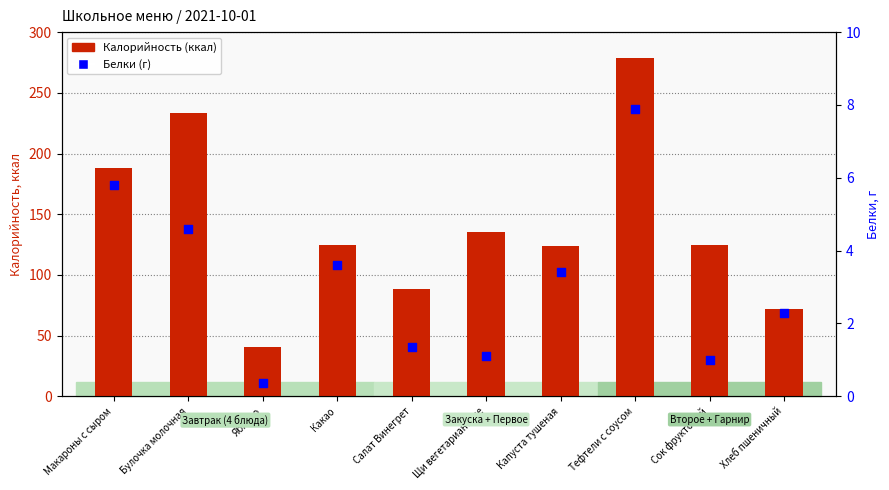

Which series reaches the maximum Y coordinate?

Калорийность (ккал)